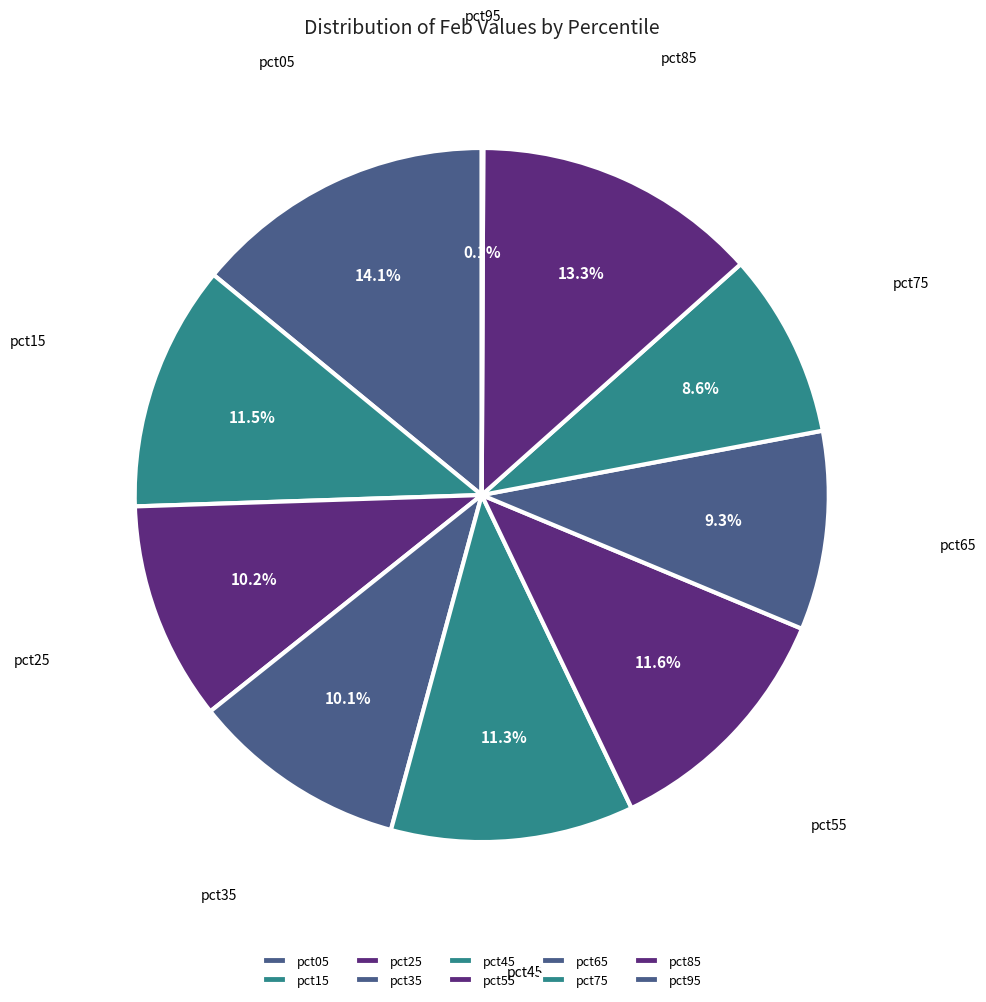

Which category has the biggest portion of the pie?

pct05